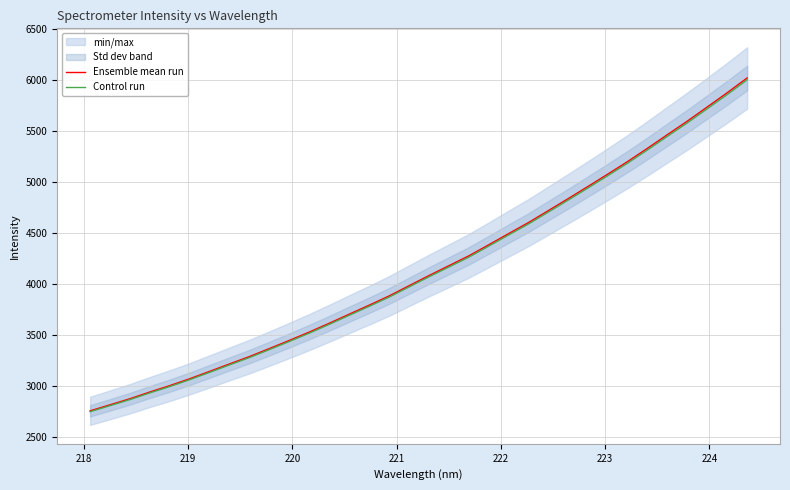

What is the lowest value of the Ensemble mean run series?

2761.3